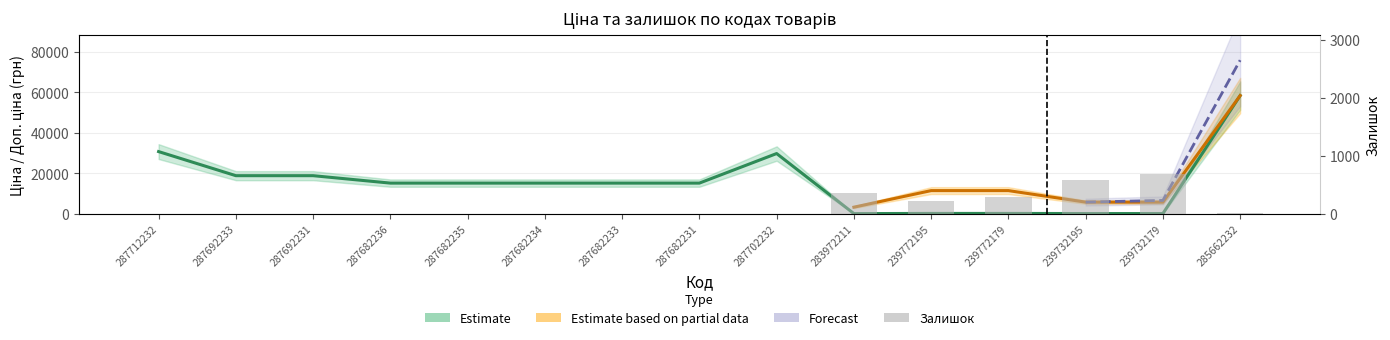

How many data points in Залишок are above 0?

6